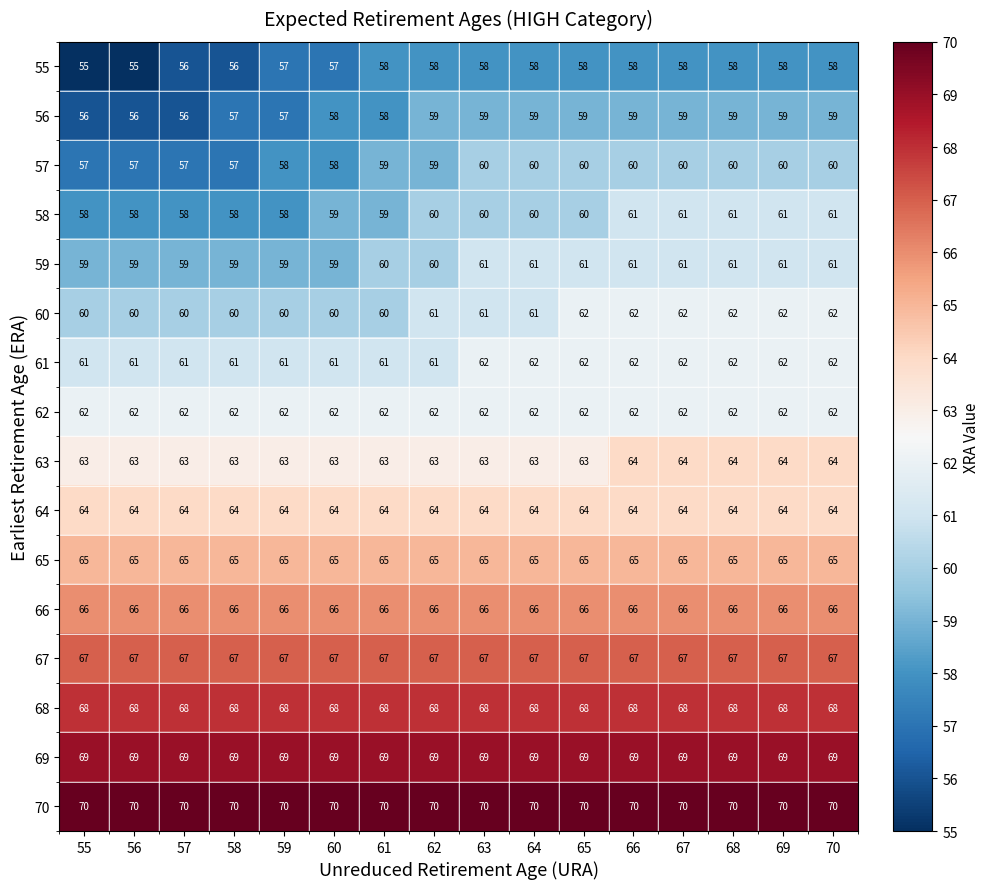

What value does the 55 series have at 57?

56